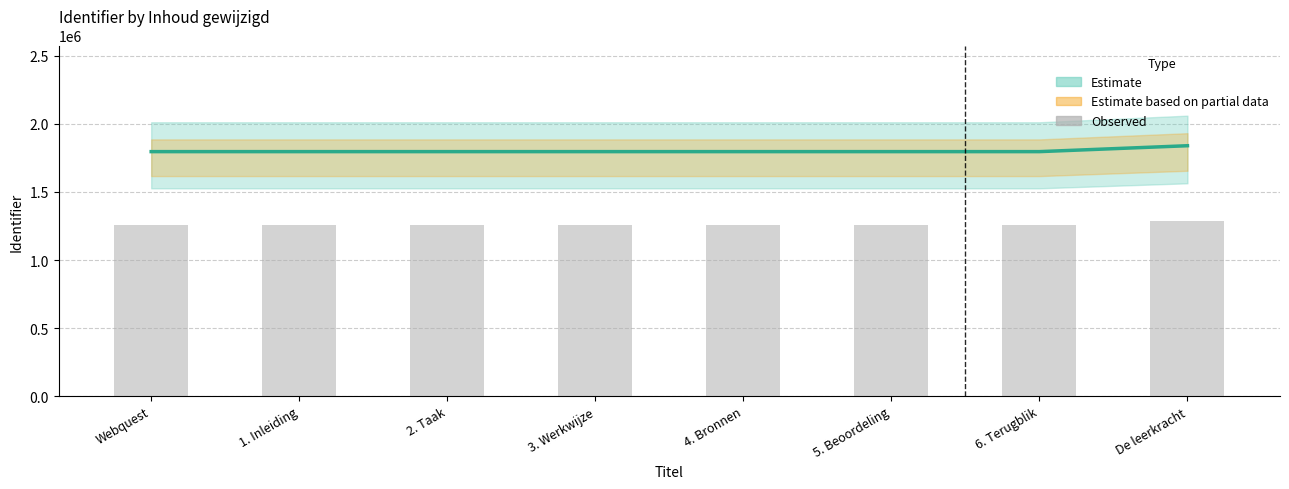

What is the label of the 3rd bar from the left?

2. Taak